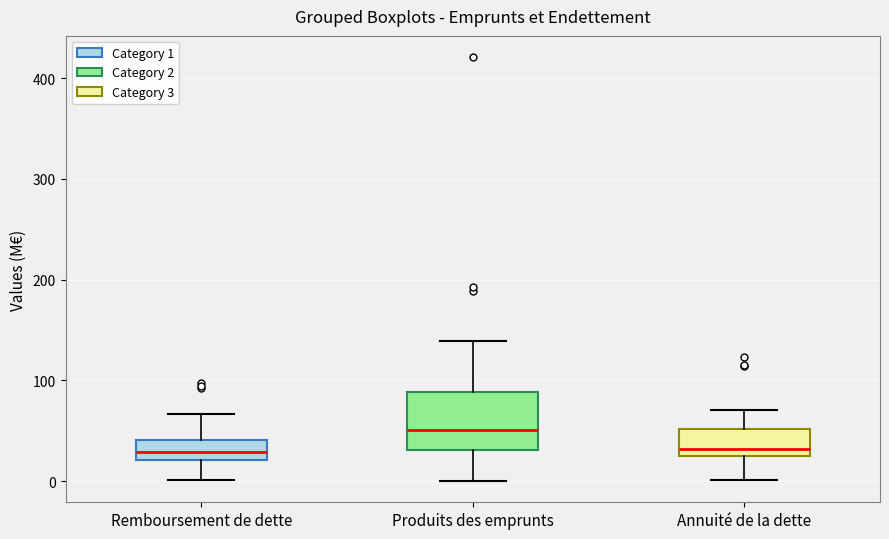

Reading left to right, transcribe this box plot: for each box, give where its median line is, the range the box spans, and where its two whiskers end, as read against the y-axis. The values are not printed on the chart, so give them approximately, as read against the axis.

Remboursement de dette: median 30, box 20 to 40, whiskers 0 to 70
Produits des emprunts: median 50, box 30 to 90, whiskers 0 to 140
Annuité de la dette: median 30 (just above the box's lower edge), box 30 to 50, whiskers 0 to 70